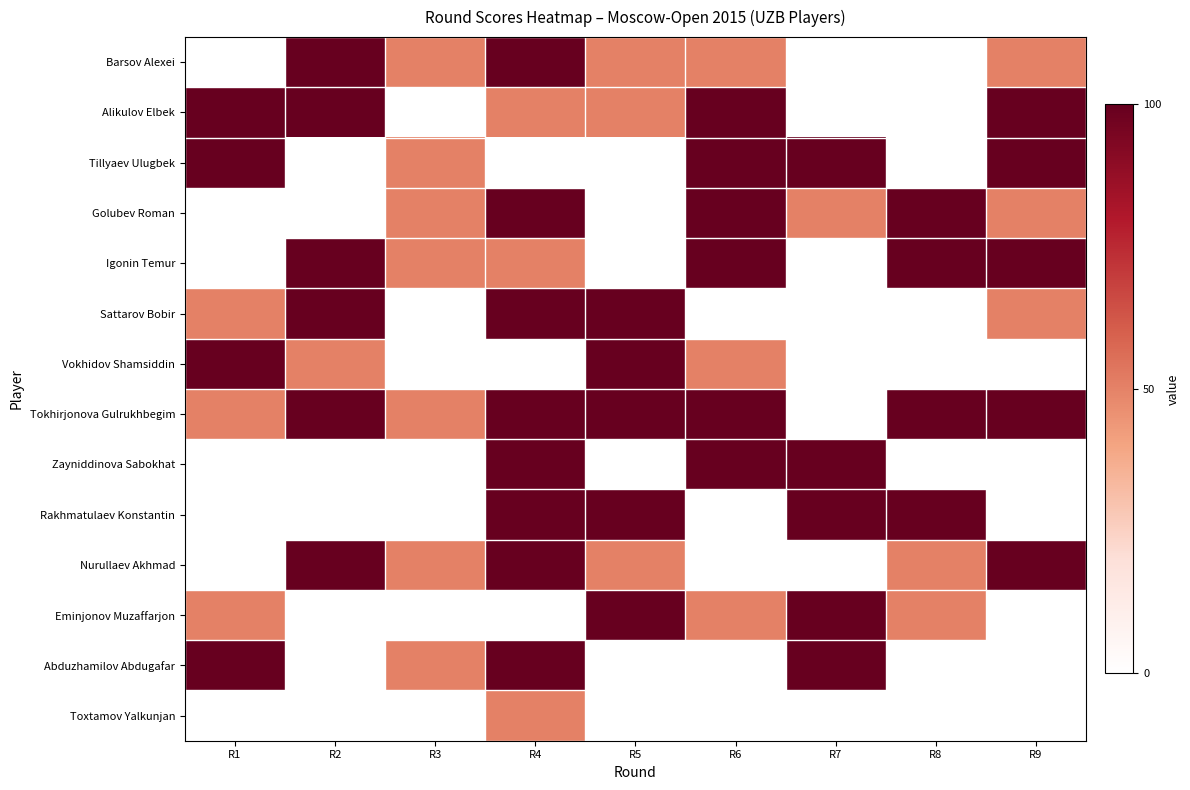

Reading right to left, transcribe all the data shown in this chart.

Barsov Alexei: R9=50	R8=0	R7=0	R6=50	R5=50	R4=100	R3=50	R2=100	R1=0
Alikulov Elbek: R9=100	R8=0	R7=0	R6=100	R5=50	R4=50	R3=0	R2=100	R1=100
Tillyaev Ulugbek: R9=100	R8=0	R7=100	R6=100	R5=0	R4=0	R3=50	R2=0	R1=100
Golubev Roman: R9=50	R8=100	R7=50	R6=100	R5=0	R4=100	R3=50	R2=0	R1=0
Igonin Temur: R9=100	R8=100	R7=0	R6=100	R5=0	R4=50	R3=50	R2=100	R1=0
Sattarov Bobir: R9=50	R8=0	R7=0	R6=0	R5=100	R4=100	R3=0	R2=100	R1=50
Vokhidov Shamsiddin: R9=0	R8=0	R7=0	R6=50	R5=100	R4=0	R3=0	R2=50	R1=100
Tokhirjonova Gulrukhbegim: R9=100	R8=100	R7=0	R6=100	R5=100	R4=100	R3=50	R2=100	R1=50
Zayniddinova Sabokhat: R9=0	R8=0	R7=100	R6=100	R5=0	R4=100	R3=0	R2=0	R1=0
Rakhmatulaev Konstantin: R9=0	R8=100	R7=100	R6=0	R5=100	R4=100	R3=0	R2=0	R1=0
Nurullaev Akhmad: R9=100	R8=50	R7=0	R6=0	R5=50	R4=100	R3=50	R2=100	R1=0
Eminjonov Muzaffarjon: R9=0	R8=50	R7=100	R6=50	R5=100	R4=0	R3=0	R2=0	R1=50
Abduzhamilov Abdugafar: R9=0	R8=0	R7=100	R6=0	R5=0	R4=100	R3=50	R2=0	R1=100
Toxtamov Yalkunjan: R9=0	R8=0	R7=0	R6=0	R5=0	R4=50	R3=0	R2=0	R1=0